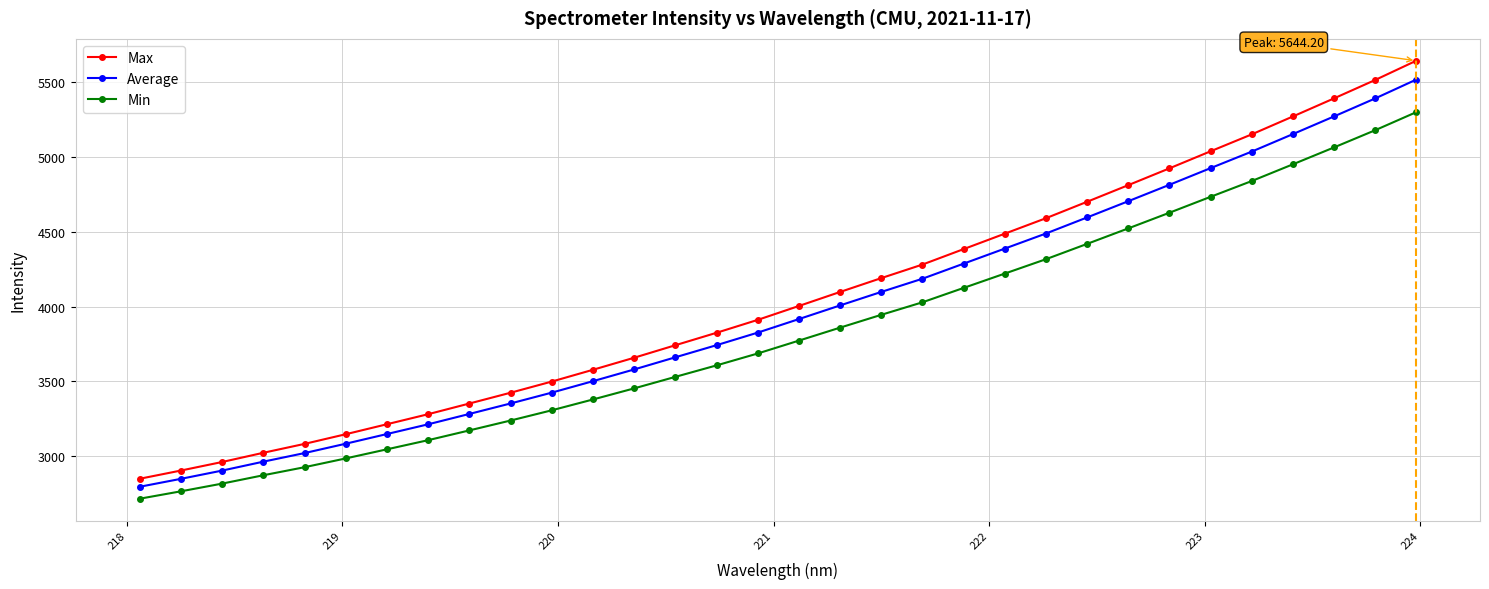

Which series has the largest range (max minus min)?

Max